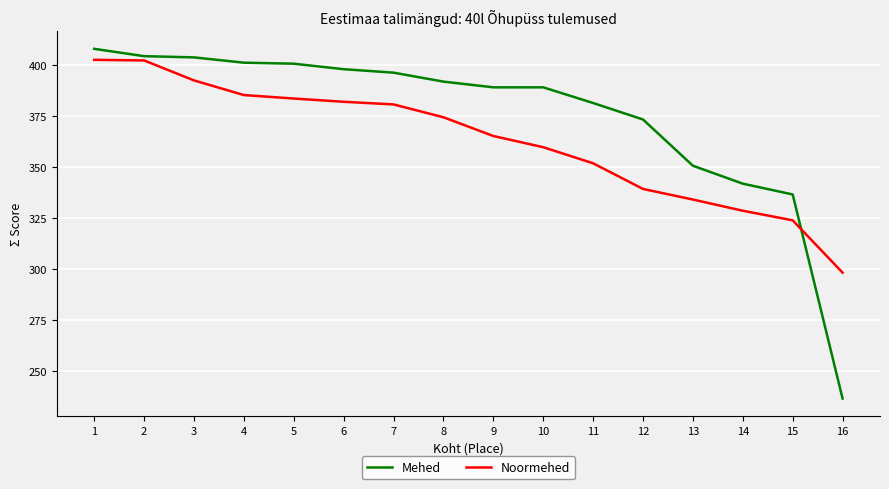

At 12, list the series in order from largest to smallest.

Mehed, Noormehed